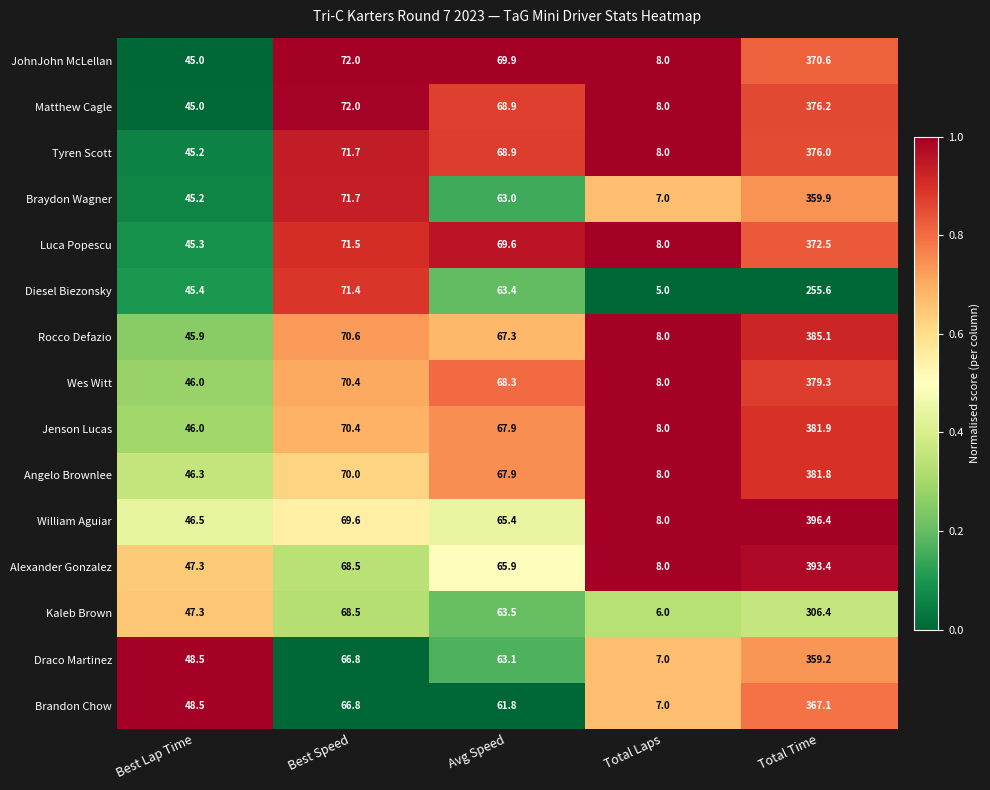

Which series has the widest spread of values?

William Aguiar